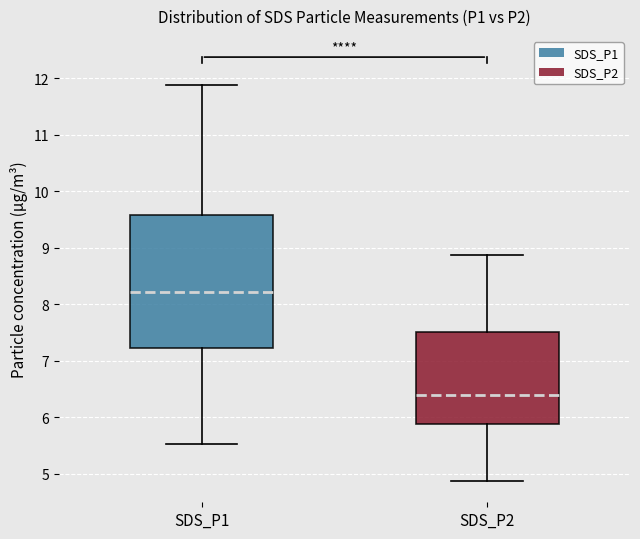

Comparing the boxes themselves (not the whiskers), which one is the tallest?

SDS_P1